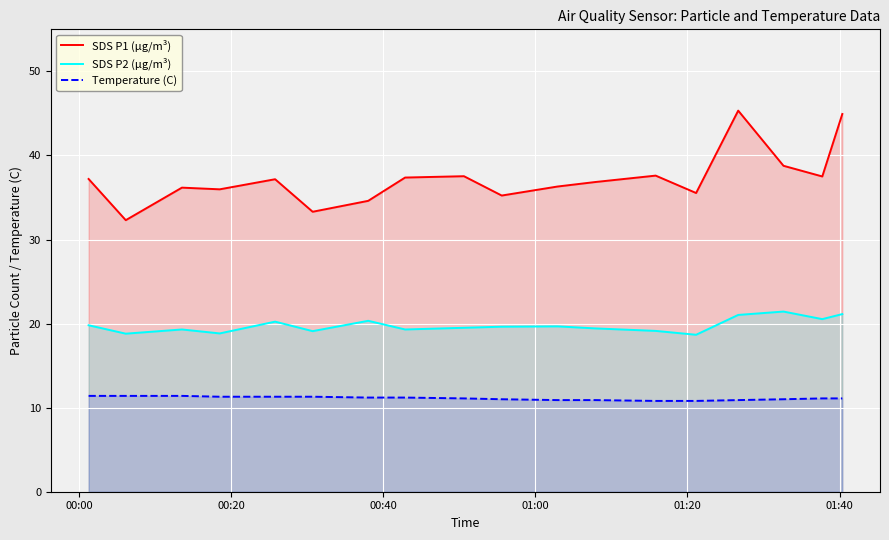

Which series has the widest spread of values?

SDS P1 (µg/m³)